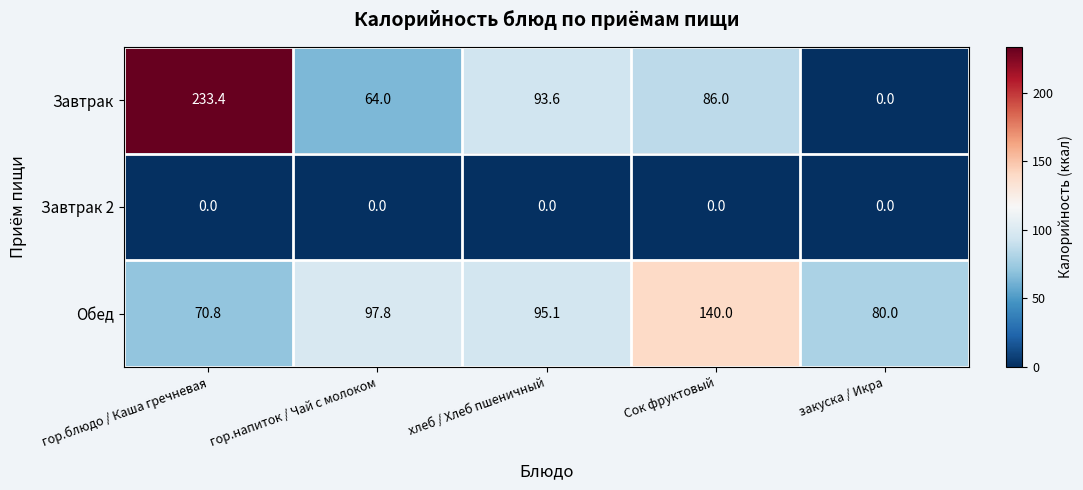

Is it true that Обед equals 142.7 at хлеб / Хлеб пшеничный?

False